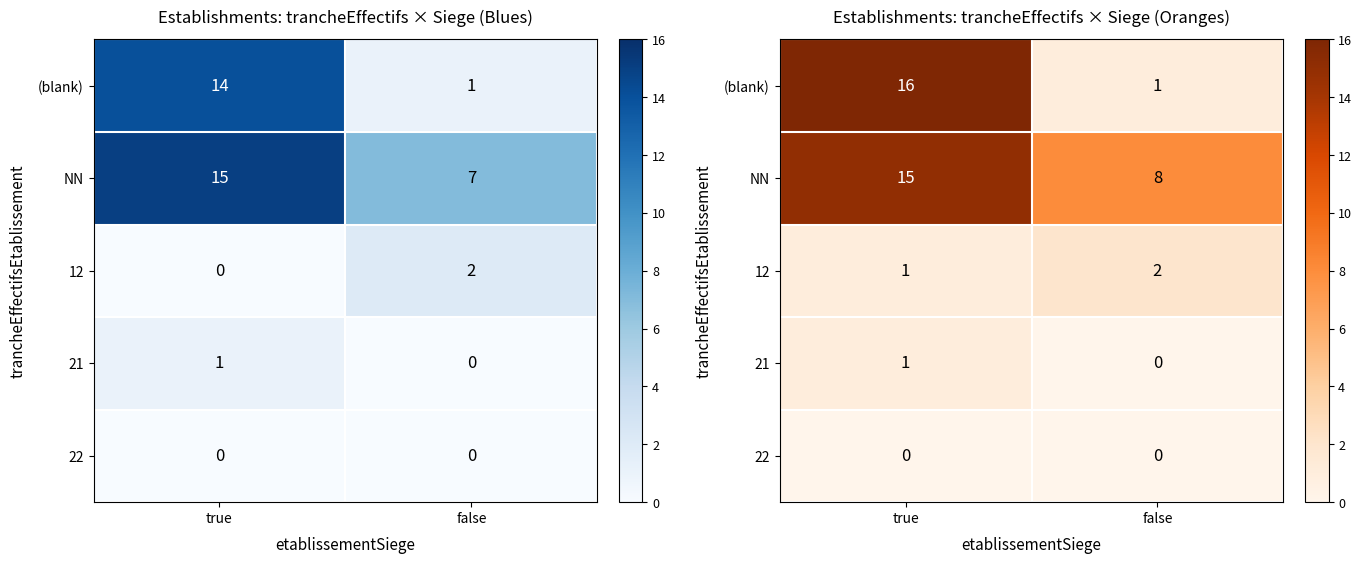

At which label does 12 reach its minimum?

true